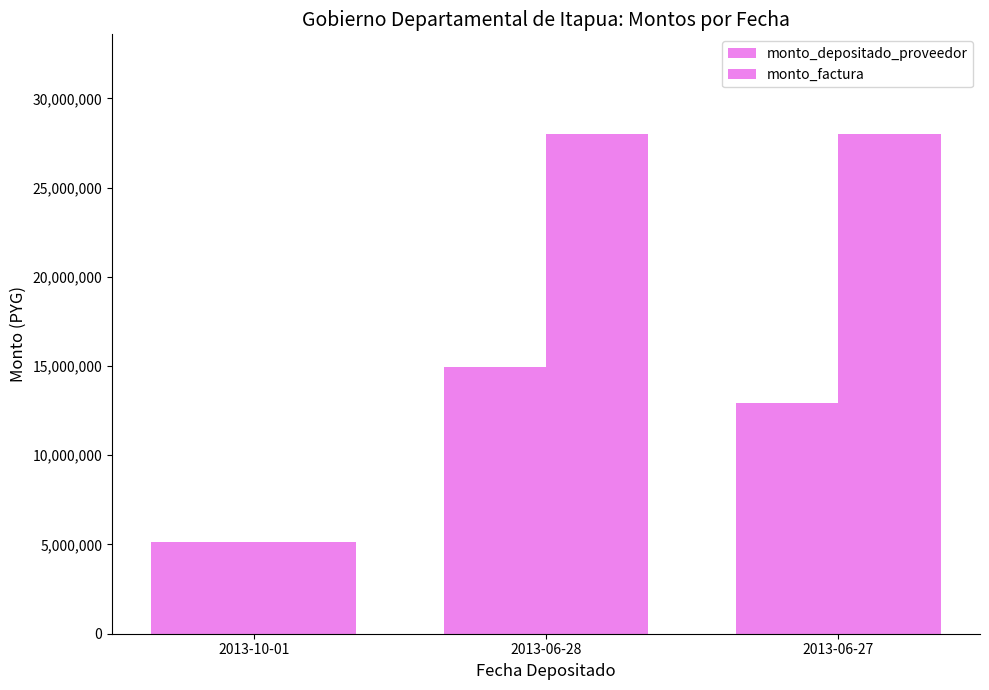

What is the label of the 2nd bar from the left?

2013-06-28